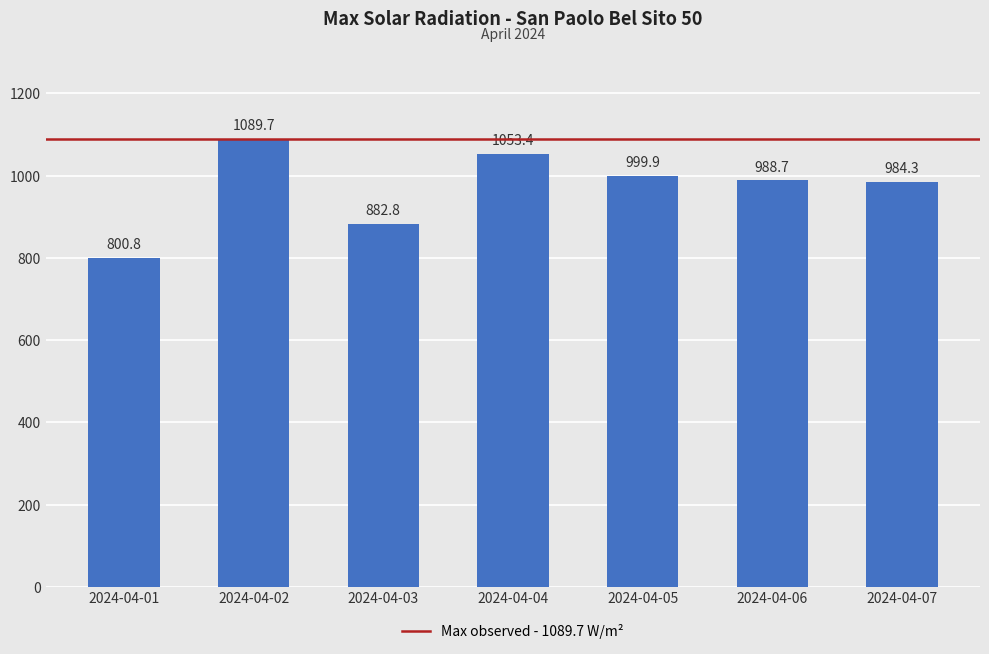

True or false: the data shows 984.3 at 2024-04-07.

True